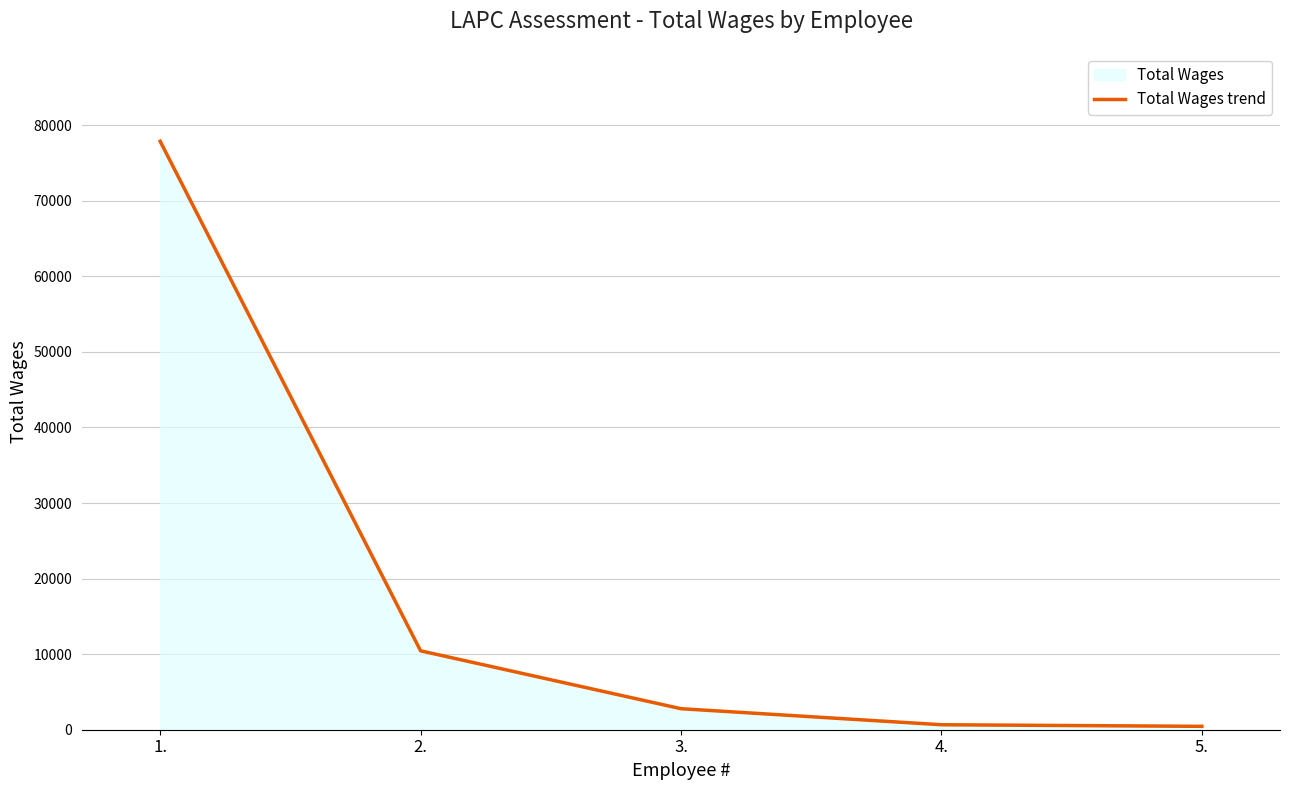

Between 3. and 5., which is larger?

3.